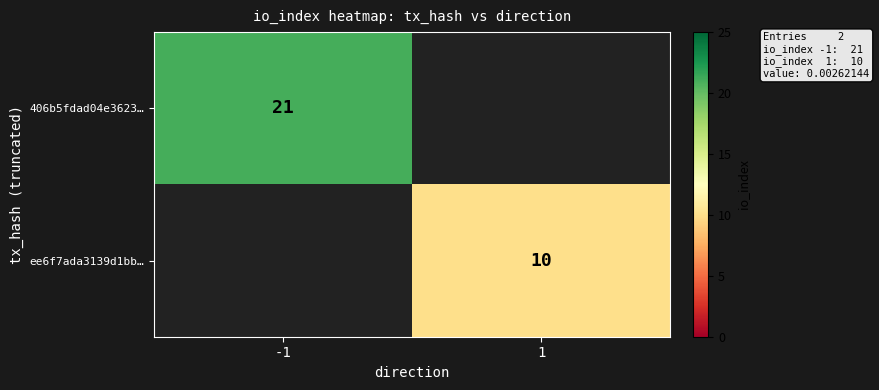

Which category has the highest value across all series?

-1